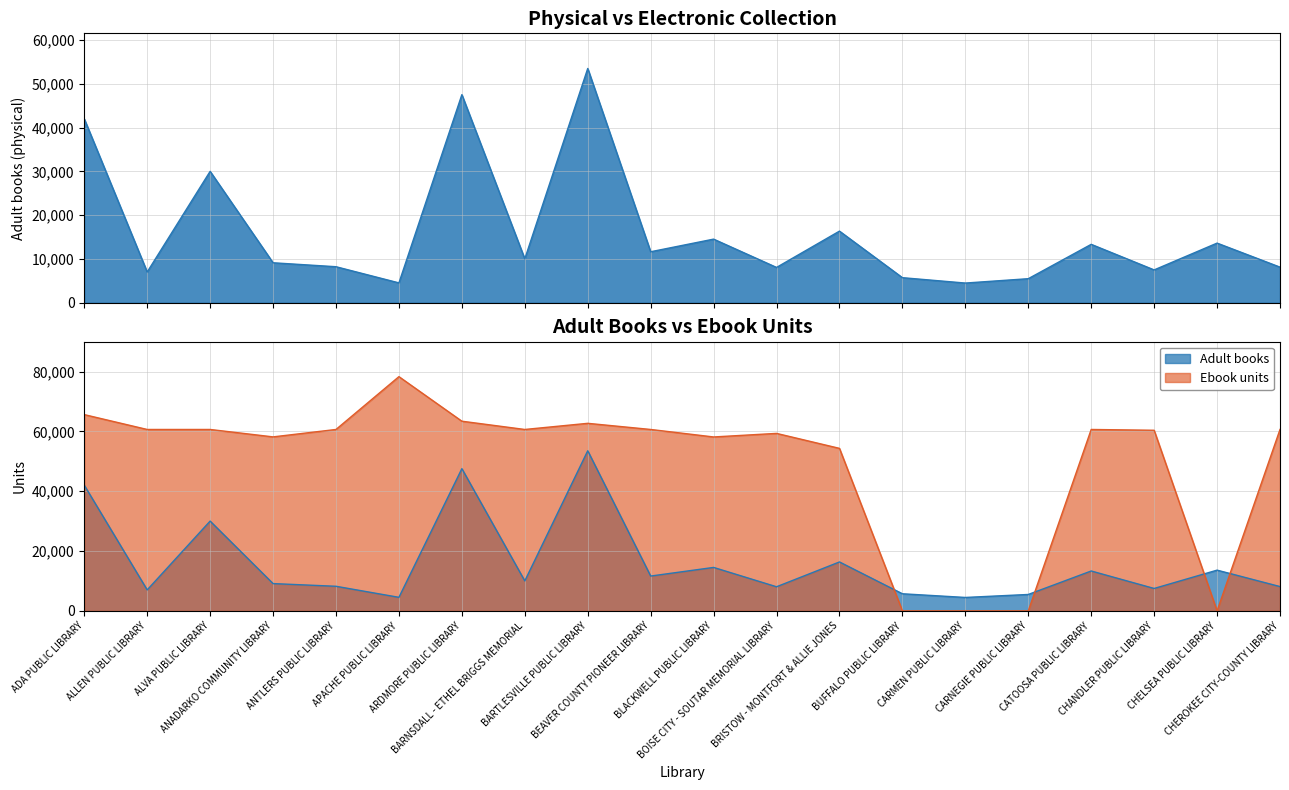

Reading right to left, list all the values displayed in this chart.

Adult books: CHEROKEE CITY-COUNTY LIBRARY=8129	CHELSEA PUBLIC LIBRARY=13619	CHANDLER PUBLIC LIBRARY=7495	CATOOSA PUBLIC LIBRARY=13336	CARNEGIE PUBLIC LIBRARY=5490	CARMEN PUBLIC LIBRARY=4494	BUFFALO PUBLIC LIBRARY=5722	BRISTOW - MONTFORT & ALLIE JONES=16357	BOISE CITY - SOUTAR MEMORIAL LIBRARY=8062	BLACKWELL PUBLIC LIBRARY=14528	BEAVER COUNTY PIONEER LIBRARY=11644	BARTLESVILLE PUBLIC LIBRARY=53512	BARNSDALL - ETHEL BRIGGS MEMORIAL=10017	ARDMORE PUBLIC LIBRARY=47531	APACHE PUBLIC LIBRARY=4532	ANTLERS PUBLIC LIBRARY=8225	ANADARKO COMMUNITY LIBRARY=9126	ALVA PUBLIC LIBRARY=30009	ALLEN PUBLIC LIBRARY=7016	ADA PUBLIC LIBRARY=42002
Ebook units: CHEROKEE CITY-COUNTY LIBRARY=60630	CHELSEA PUBLIC LIBRARY=0	CHANDLER PUBLIC LIBRARY=60363	CATOOSA PUBLIC LIBRARY=60630	CARNEGIE PUBLIC LIBRARY=0	CARMEN PUBLIC LIBRARY=0	BUFFALO PUBLIC LIBRARY=0	BRISTOW - MONTFORT & ALLIE JONES=54316	BOISE CITY - SOUTAR MEMORIAL LIBRARY=59317	BLACKWELL PUBLIC LIBRARY=58125	BEAVER COUNTY PIONEER LIBRARY=60630	BARTLESVILLE PUBLIC LIBRARY=62683	BARNSDALL - ETHEL BRIGGS MEMORIAL=60630	ARDMORE PUBLIC LIBRARY=63393	APACHE PUBLIC LIBRARY=78283	ANTLERS PUBLIC LIBRARY=60630	ANADARKO COMMUNITY LIBRARY=58151	ALVA PUBLIC LIBRARY=60630	ALLEN PUBLIC LIBRARY=60630	ADA PUBLIC LIBRARY=65595